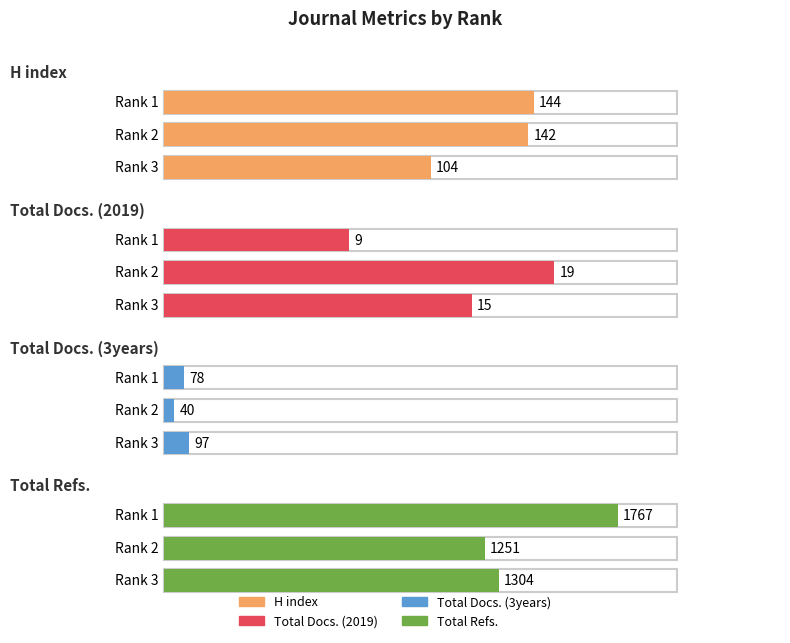

Reading left to right, what are all the values shown in this chart?

H index: 104	142	144
Total Docs. (2019): 15	19	9
Total Docs. (3years): 97	40	78
Total Refs.: 1304	1251	1767